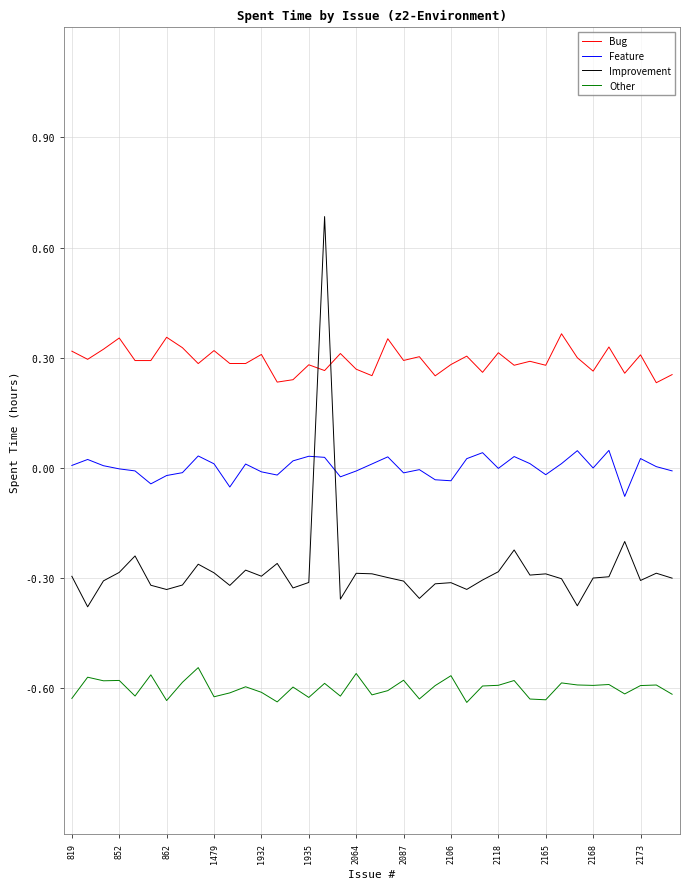

True or false: Bug and Other cross at least once.

False